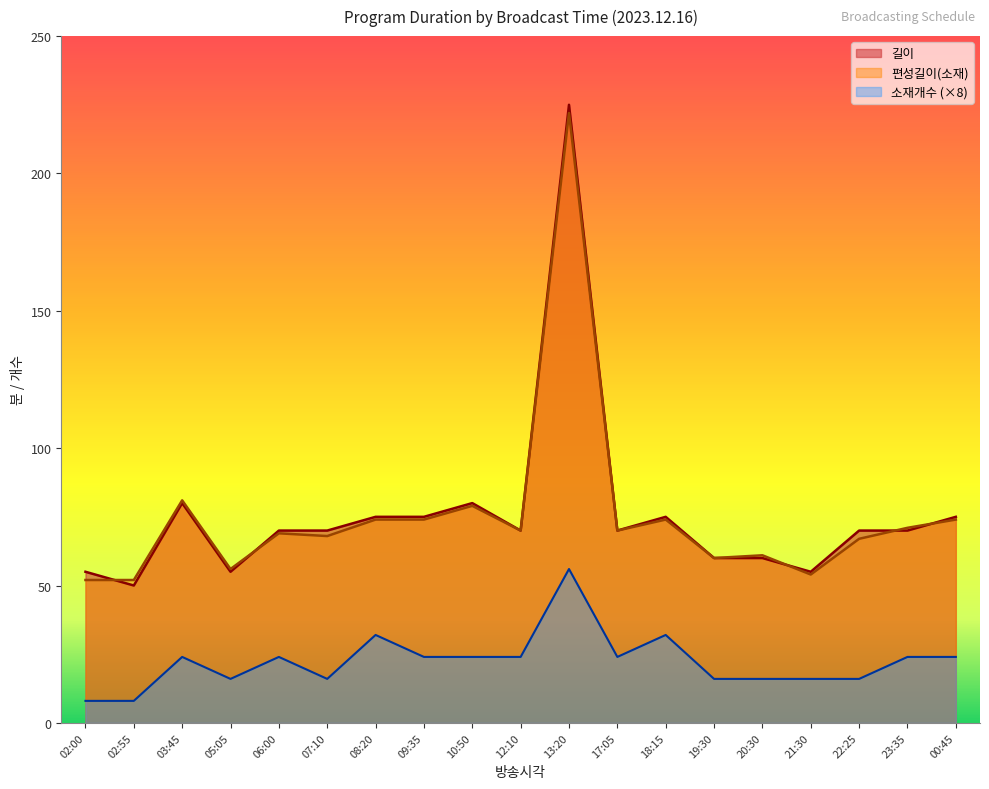

What position from the right is 06:00?

15